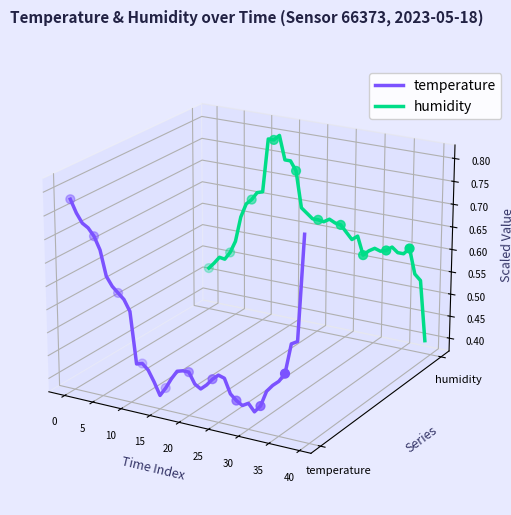

Which series contains the lowest Y value?

temperature